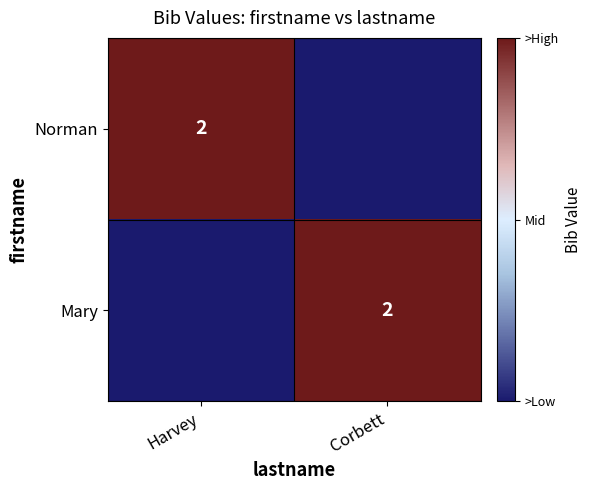

The Mary series shows 1 at Corbett. True or false?

False